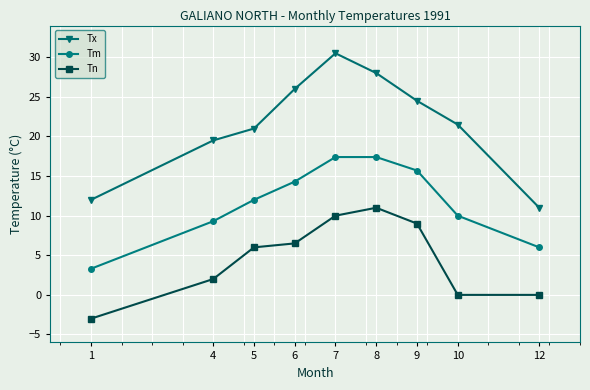

Where is the first local maximum for Tn?

8